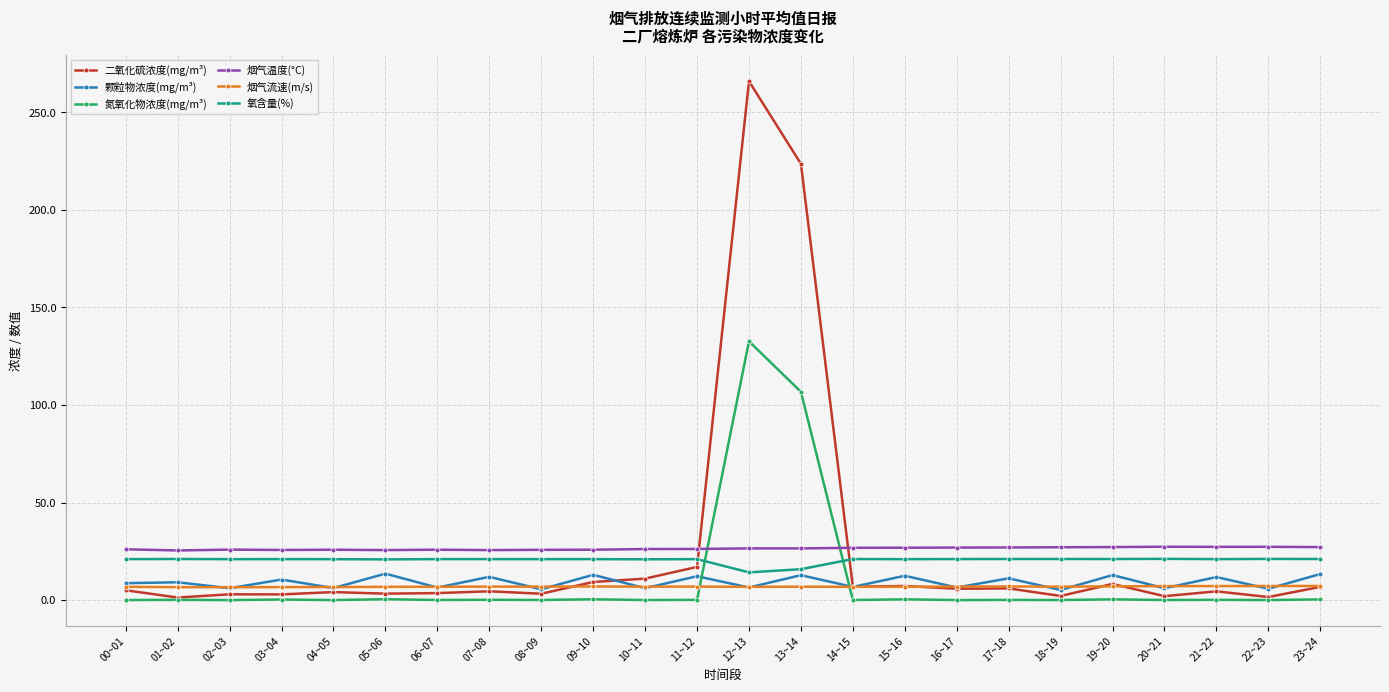

What is the value of the 氧含量(%) point at the 22nd from the left?

21.0